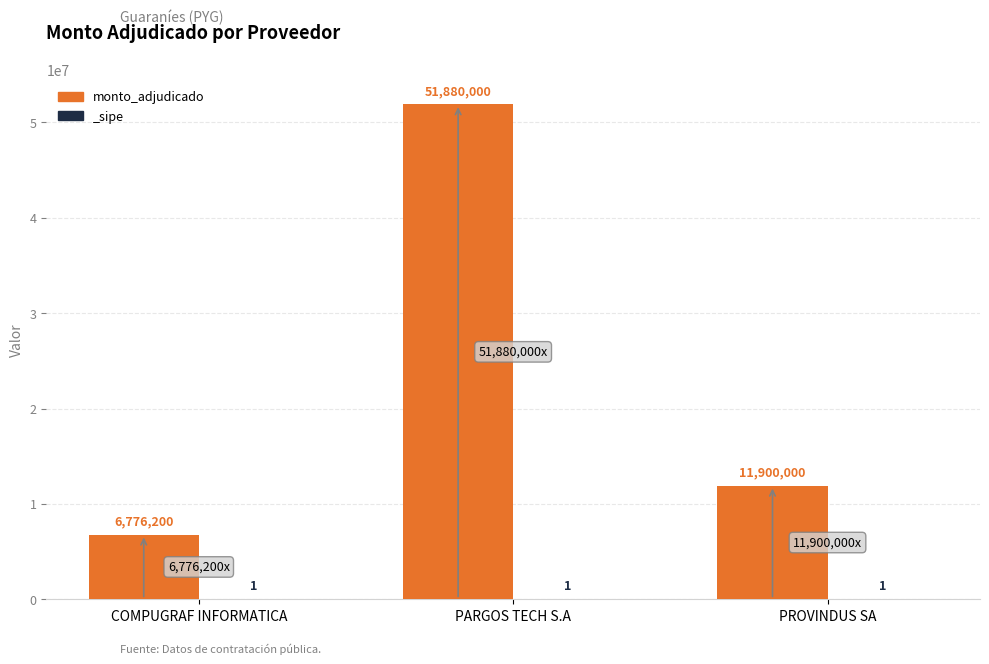

Rank the categories by value from lowest to highest.

COMPUGRAF INFORMATICA, PROVINDUS SA, PARGOS TECH S.A